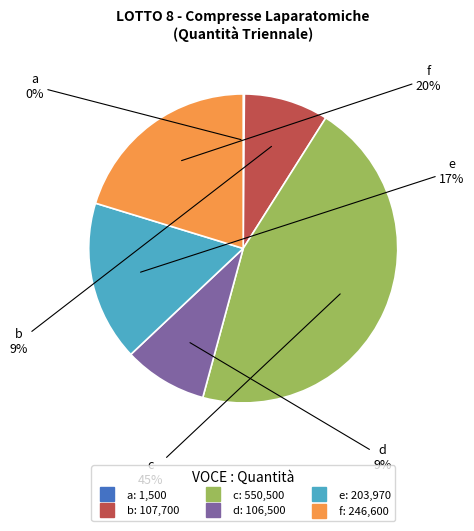

True or false: d accounts for 21% of the total.

False